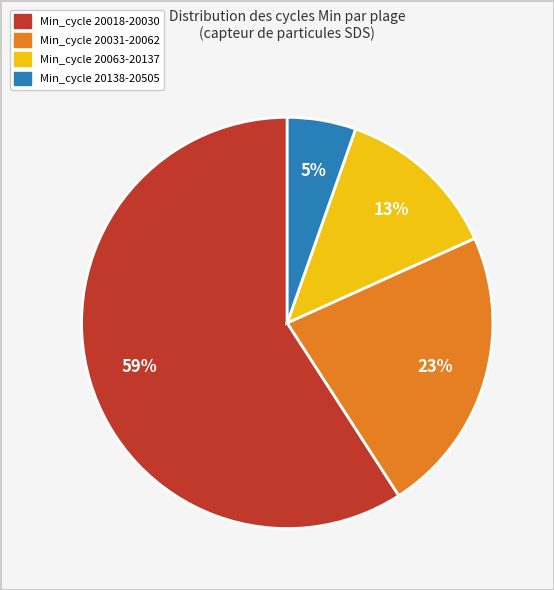

How many segments does this pie chart have?

4